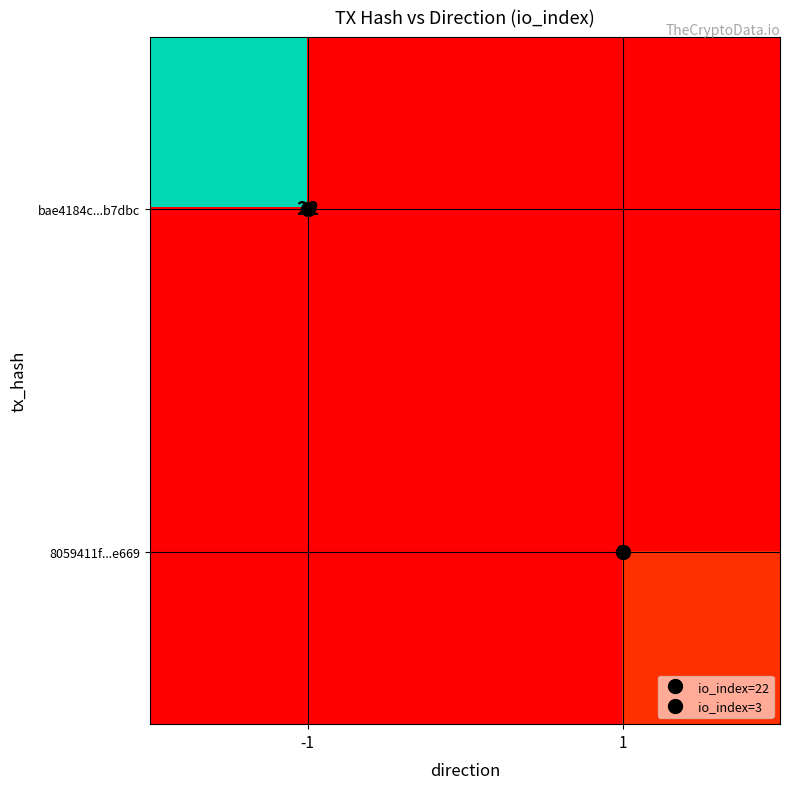

How many data points does each series have?

2